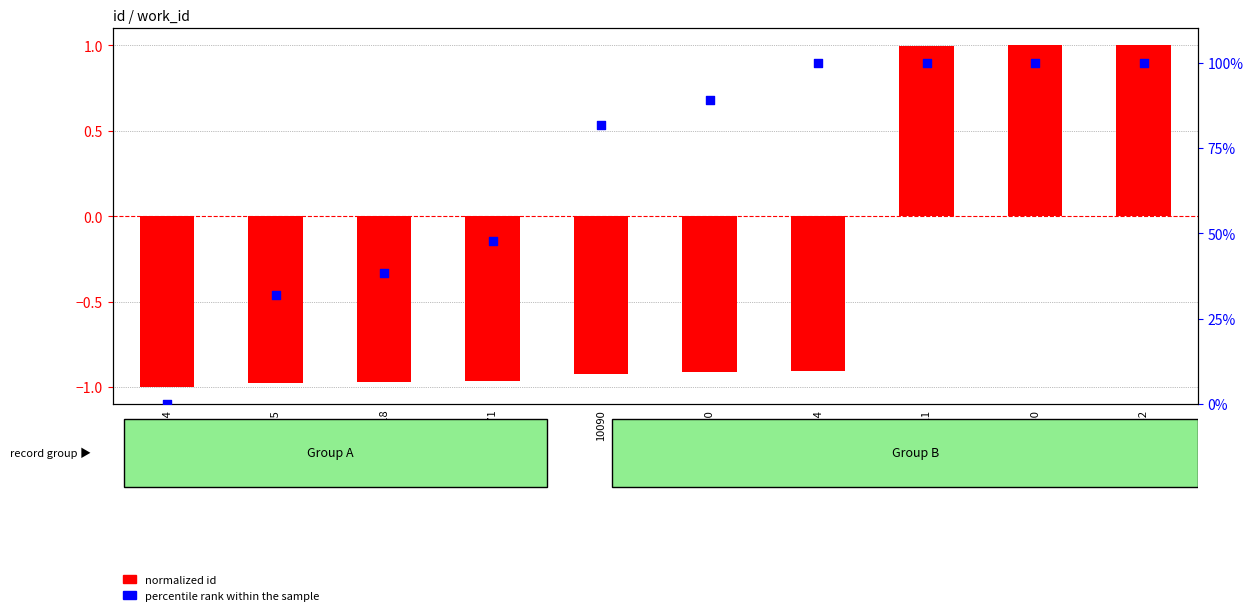

Which series has the largest Y range (max minus min)?

percentile rank within the sample